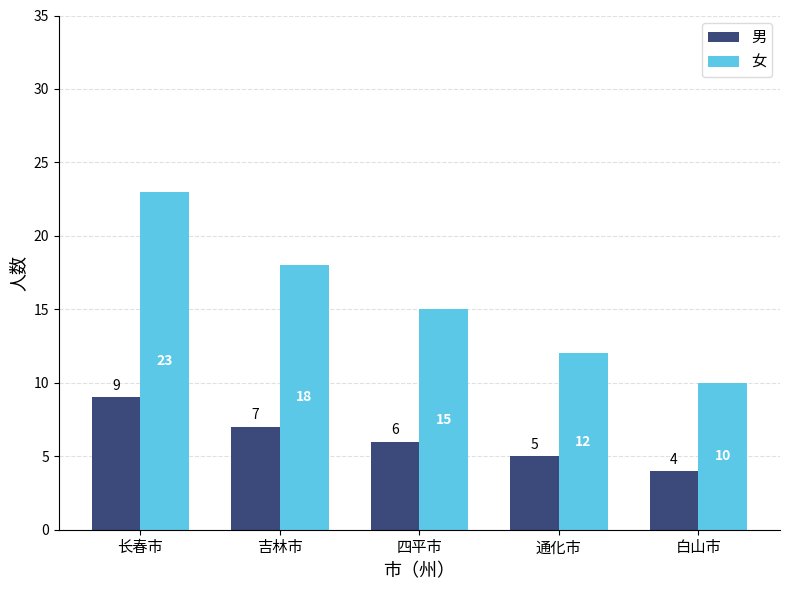

At which category is the sum across all series the highest?

长春市